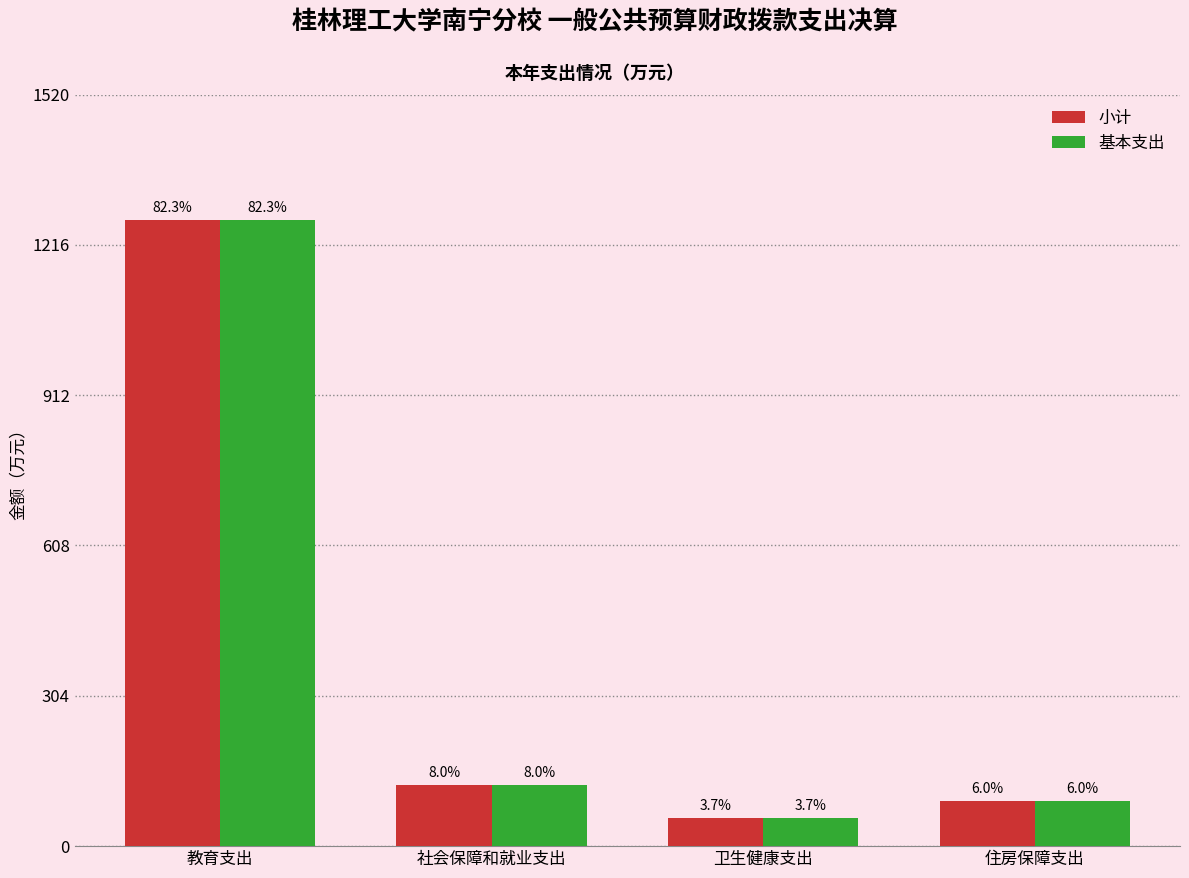

What is the label of the 3rd bar from the right?

社会保障和就业支出